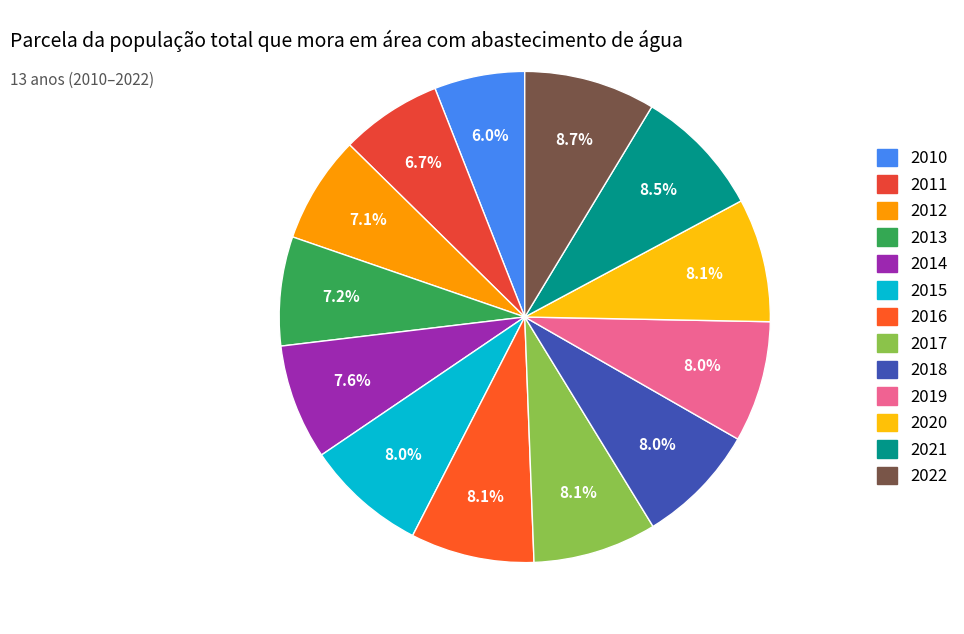

To the nearest percent, what is the average slice percentage?

8%